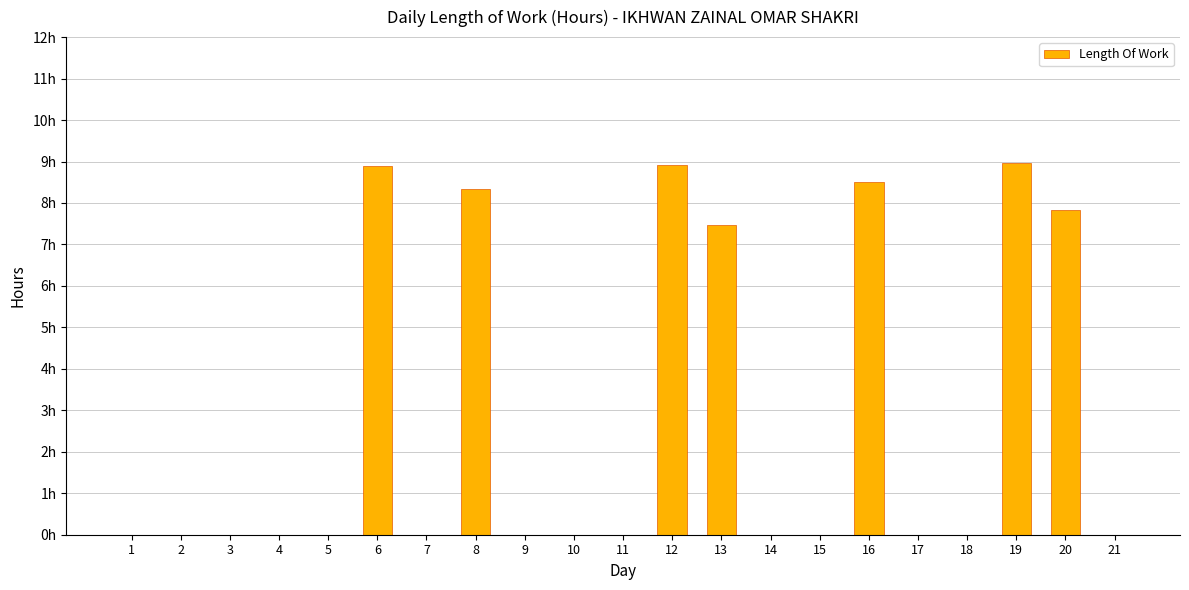

The chart shows a value of 0.0 at 1. True or false?

True